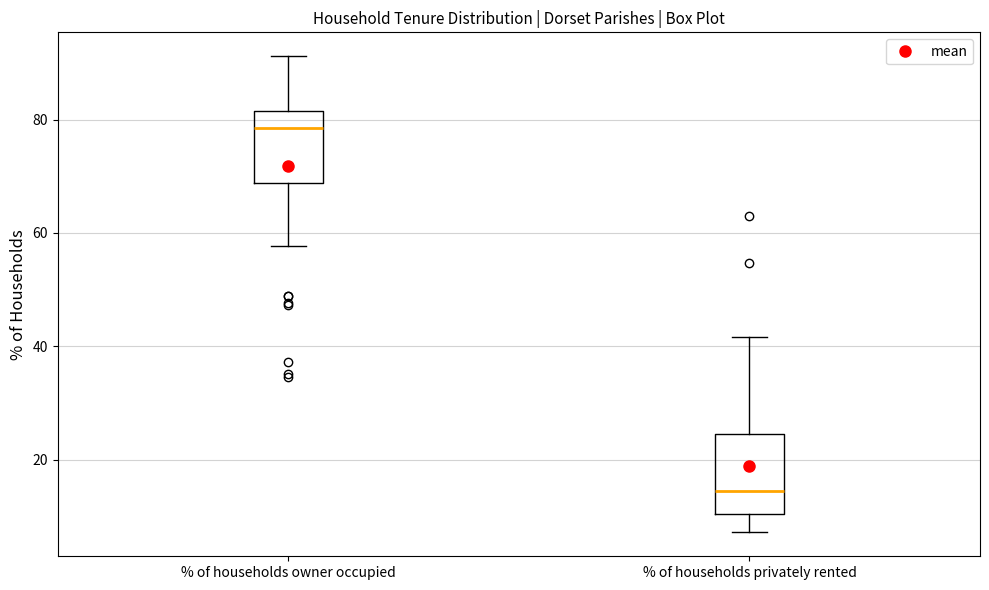

Reading left to right, transcribe this box plot: for each box, give where its median line is, the range the box spans, and where its two whiskers end, as read against the y-axis. The values are not printed on the chart, so give them approximately, as read against the axis.

% of households owner occupied: median 78, box 68 to 82, whiskers 58 to 92
% of households privately rented: median 14, box 10 to 24, whiskers 8 to 42